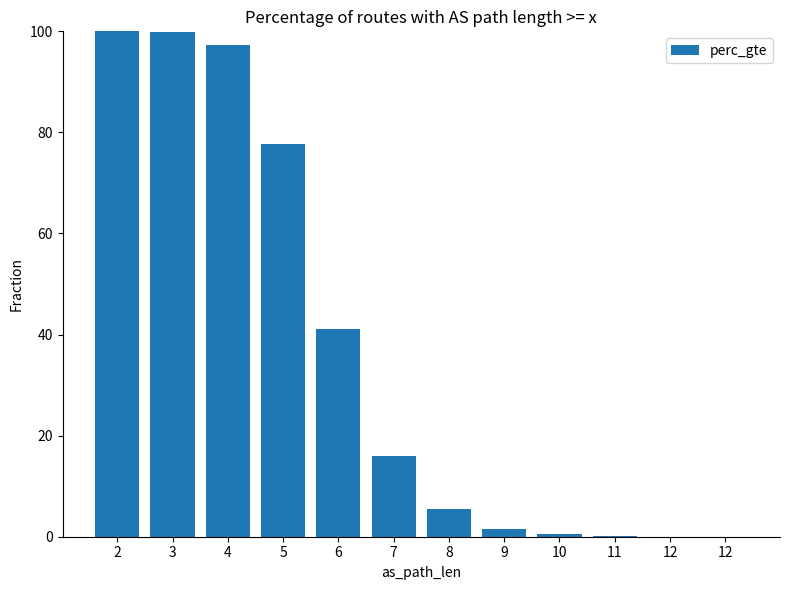

Are the bars horizontal?

No